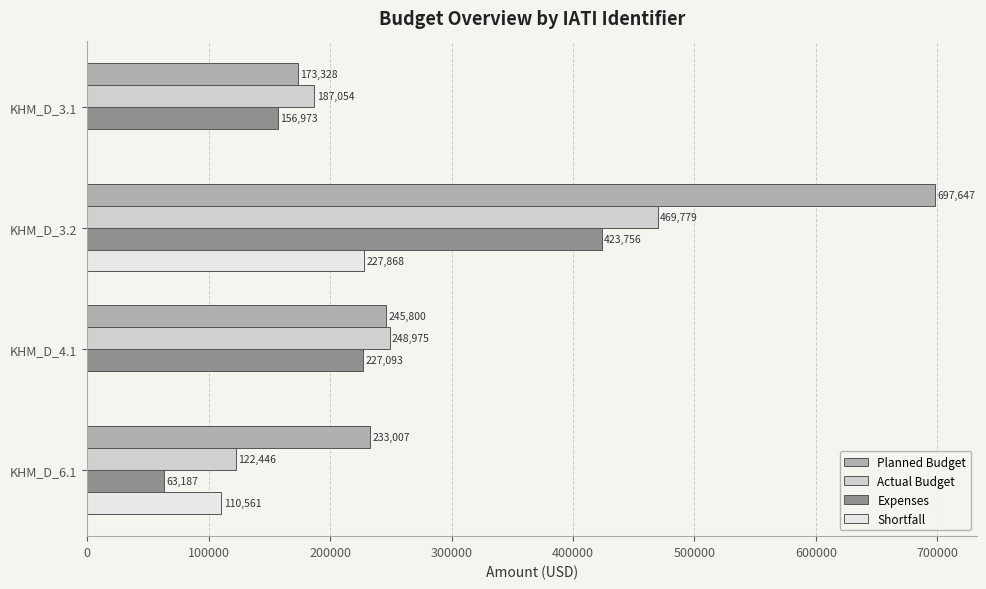

The value of Expenses at KHM_D_3.1 is 86522.4. True or false?

False